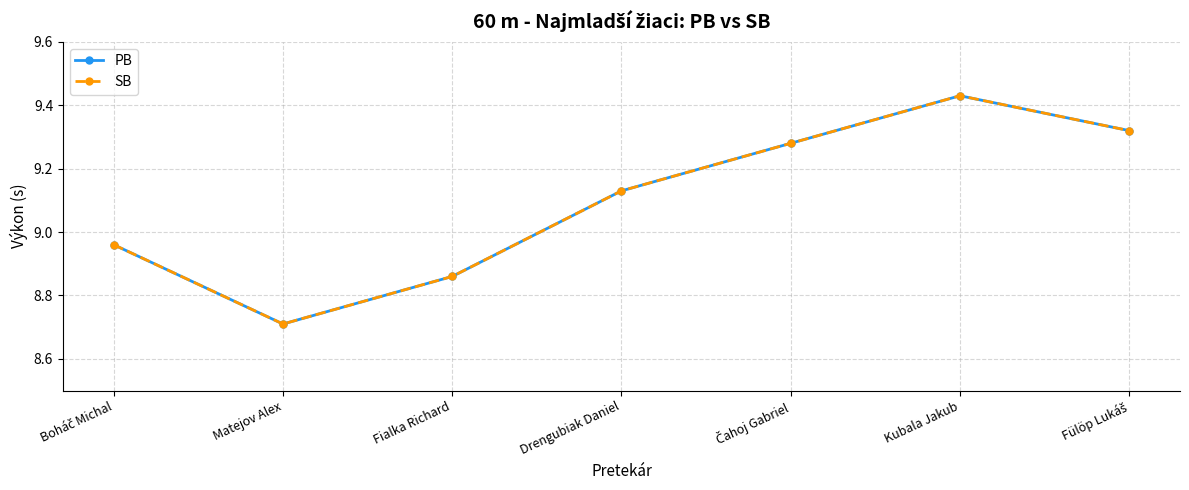

Is this an area chart (filled region under the line)?

No